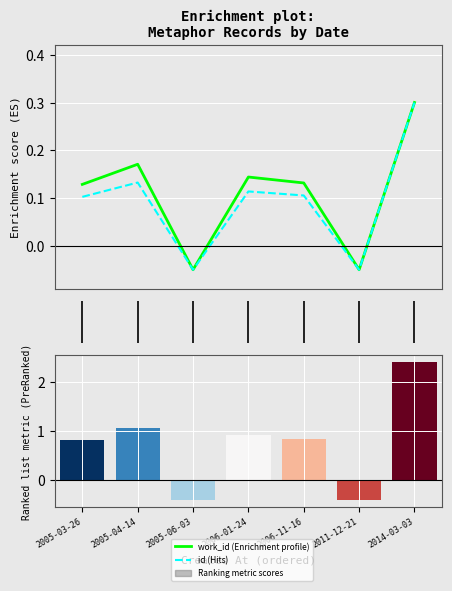

How many data points in work_id are above 0?

5